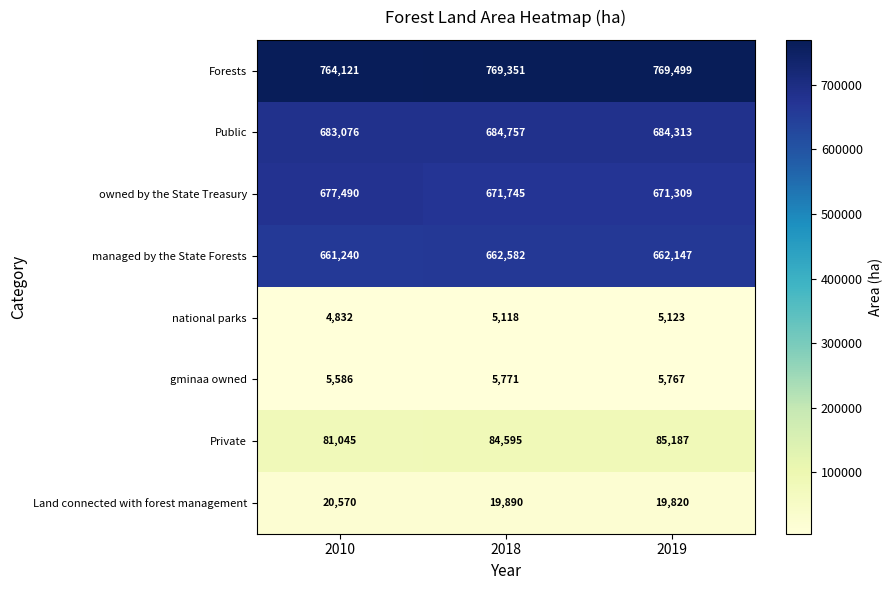

What is the smallest value displayed?

4832